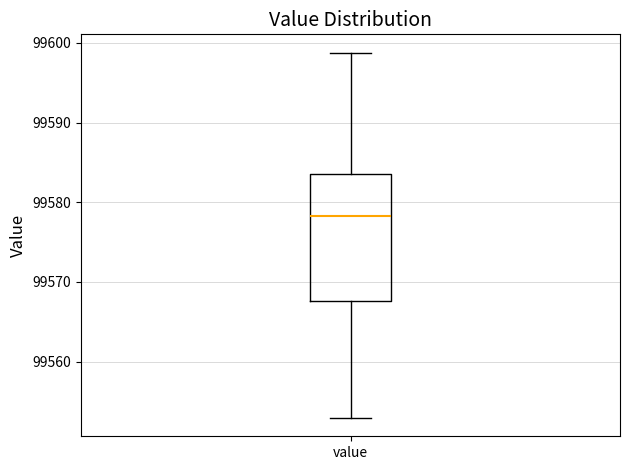

Where does the lower whisker of the box for value end on the y-axis? The values are not printed on the chart, so give them approximately, as read against the axis.

99553